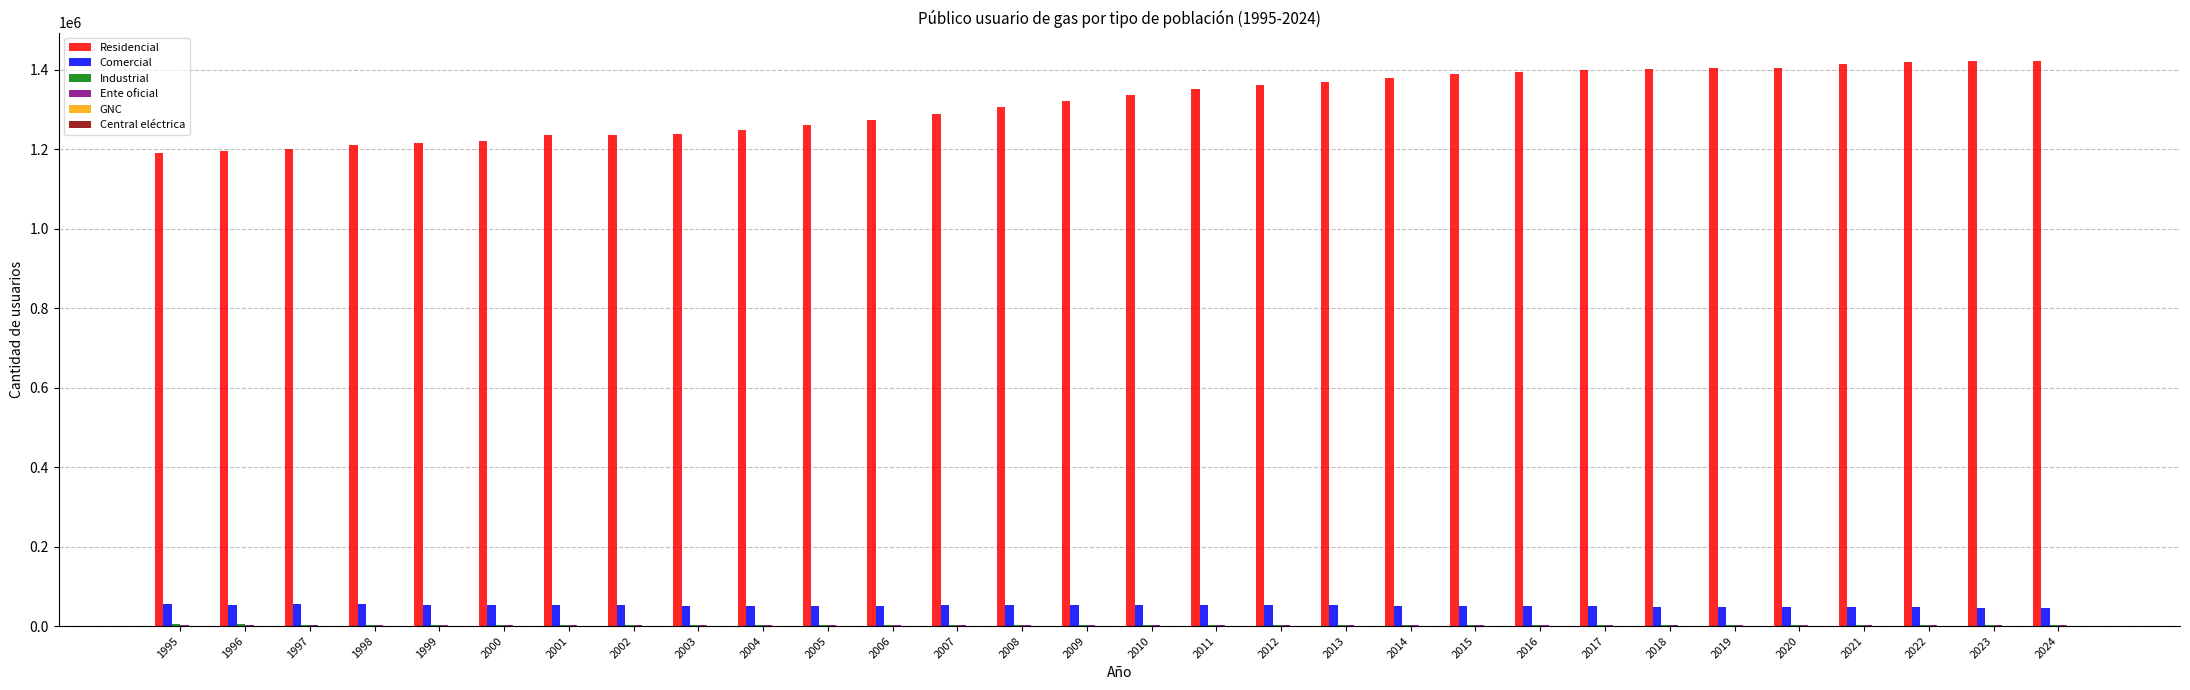

Between 1995 and 2014, which series saw the biggest shift?

Residencial